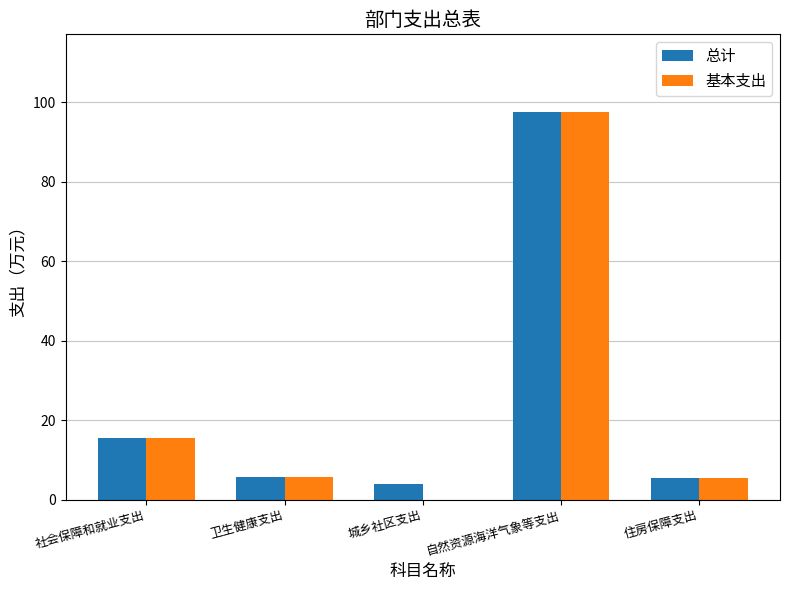

Which series changed the most between 社会保障和就业支出 and 城乡社区支出?

基本支出